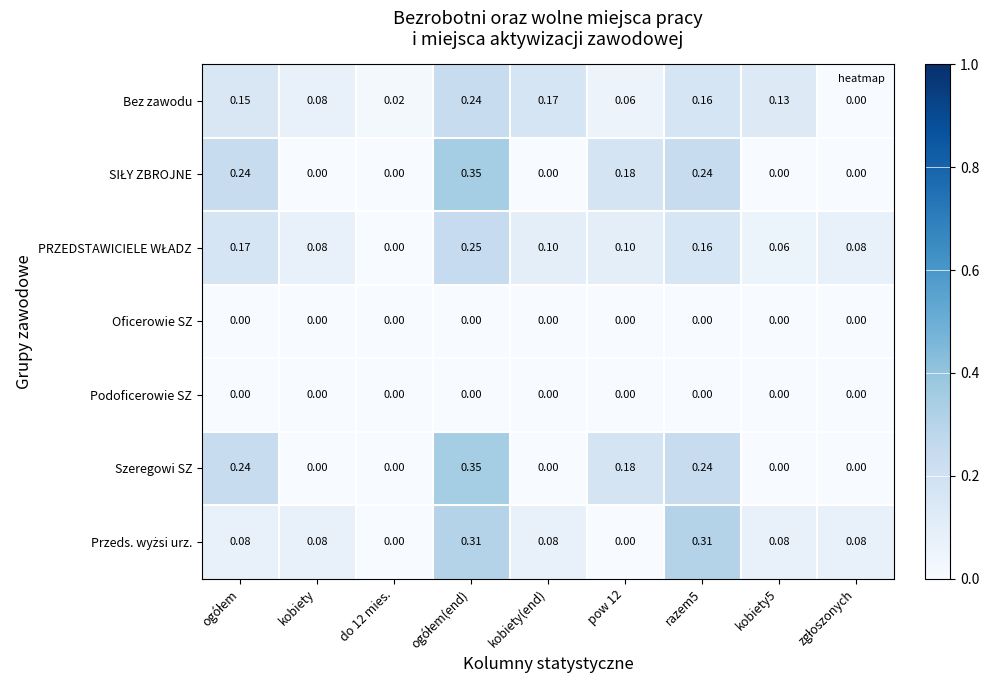

How many data points does each series have?

9